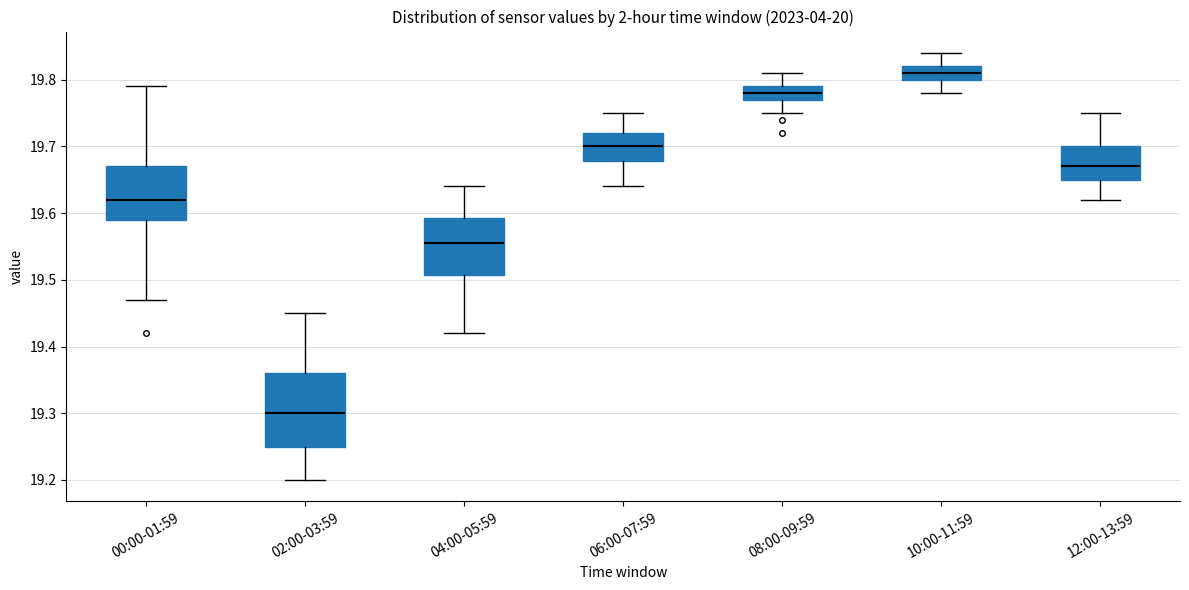

Reading left to right, read every box against the y-axis: the position of its median line, the range the box covers, and the ends of its whiskers. The values are not printed on the chart, so give them approximately, as read against the axis.

00:00-01:59: median 19.62, box 19.59 to 19.67, whiskers 19.47 to 19.79
02:00-03:59: median 19.30, box 19.25 to 19.36, whiskers 19.20 to 19.45
04:00-05:59: median 19.56, box 19.51 to 19.59, whiskers 19.42 to 19.64
06:00-07:59: median 19.70, box 19.68 to 19.72, whiskers 19.64 to 19.75
08:00-09:59: median 19.78, box 19.77 to 19.79, whiskers 19.75 to 19.81
10:00-11:59: median 19.81, box 19.80 to 19.82, whiskers 19.78 to 19.84
12:00-13:59: median 19.67, box 19.65 to 19.70, whiskers 19.62 to 19.75